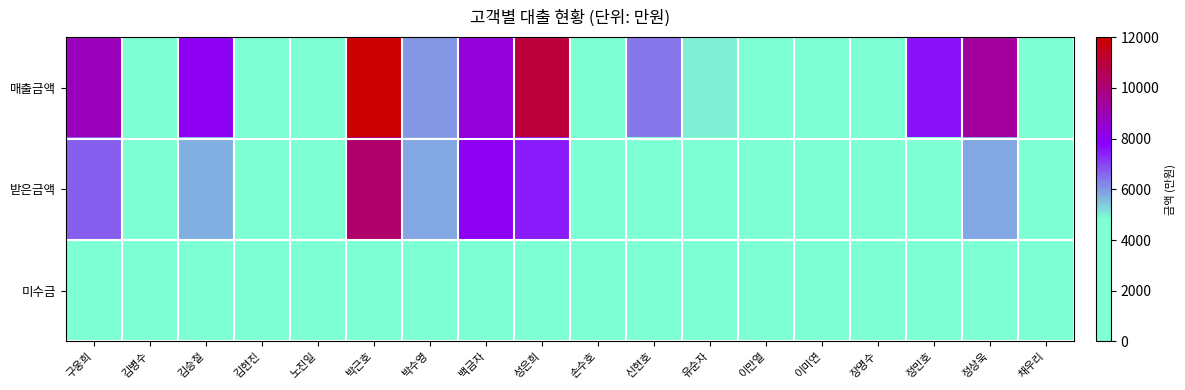

Which series has the widest spread of values?

매출금액